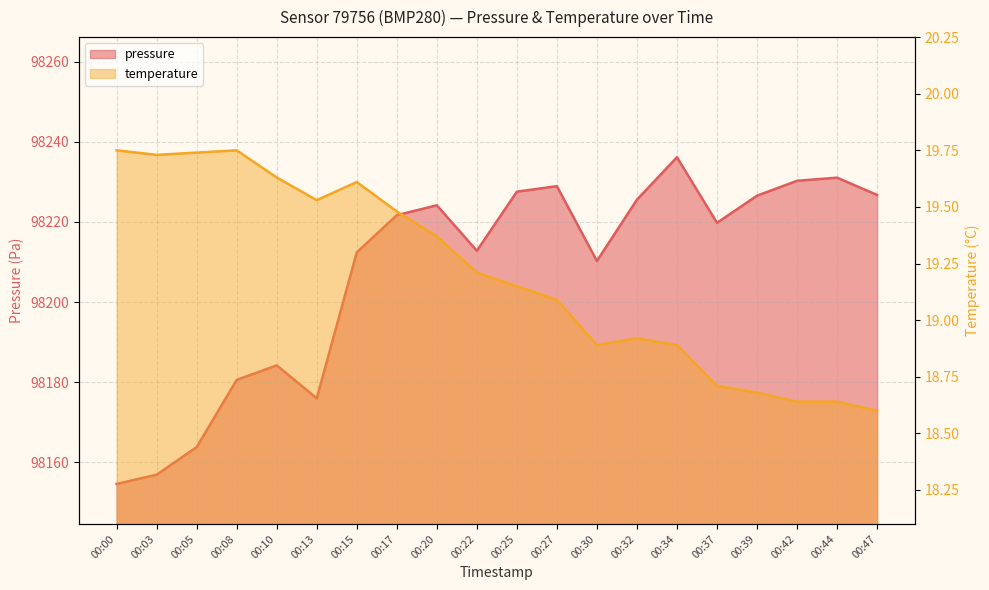

List the labels in order of pressure value, largest first.

00:34, 00:44, 00:42, 00:27, 00:25, 00:47, 00:39, 00:32, 00:20, 00:17, 00:37, 00:22, 00:15, 00:30, 00:10, 00:08, 00:13, 00:05, 00:03, 00:00